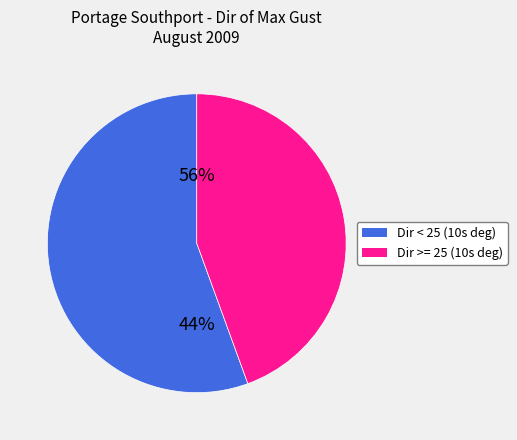

Between 3 and 24, which is larger?

3